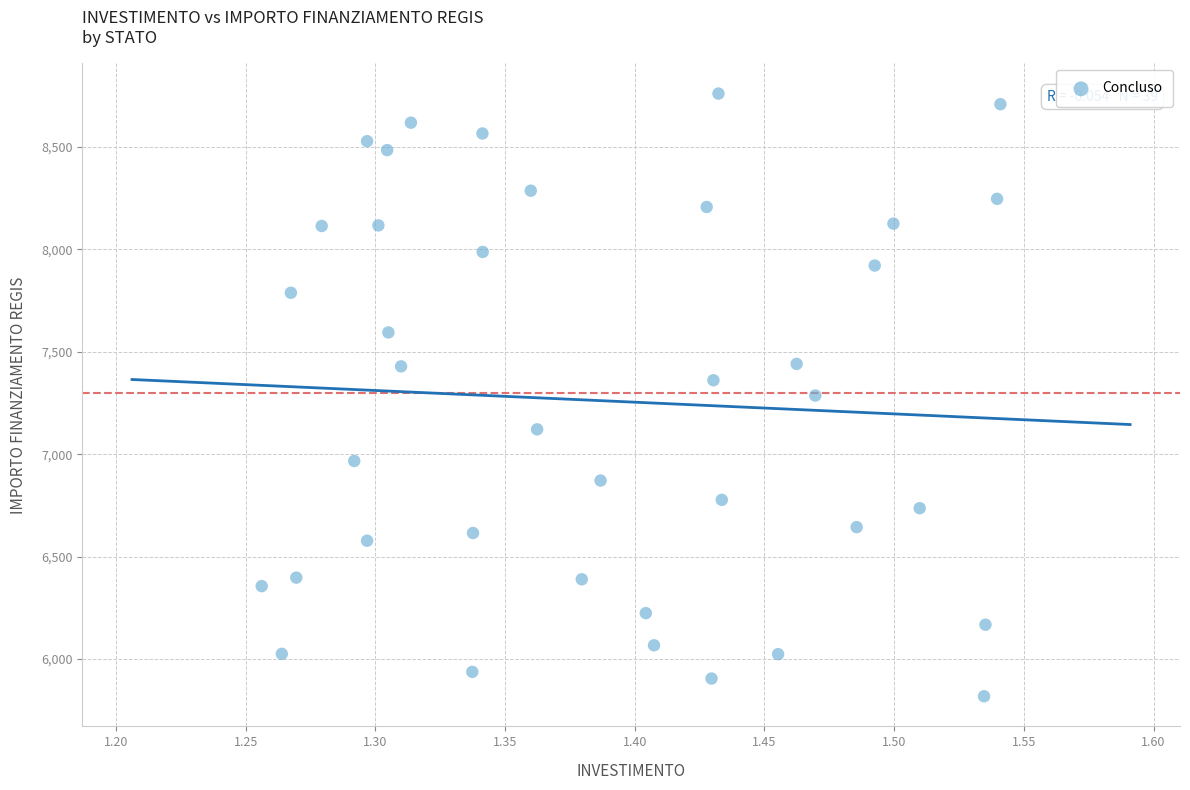

What is the range of Y values (max minus min)?

2944.1